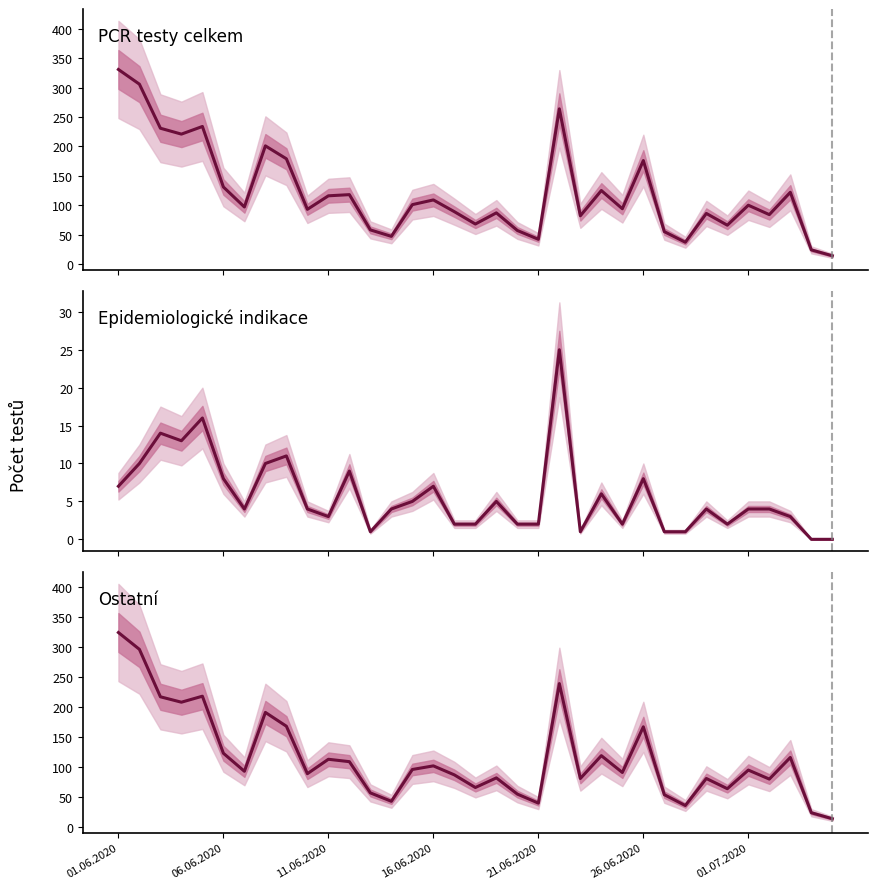

What position from the right is 21?

14